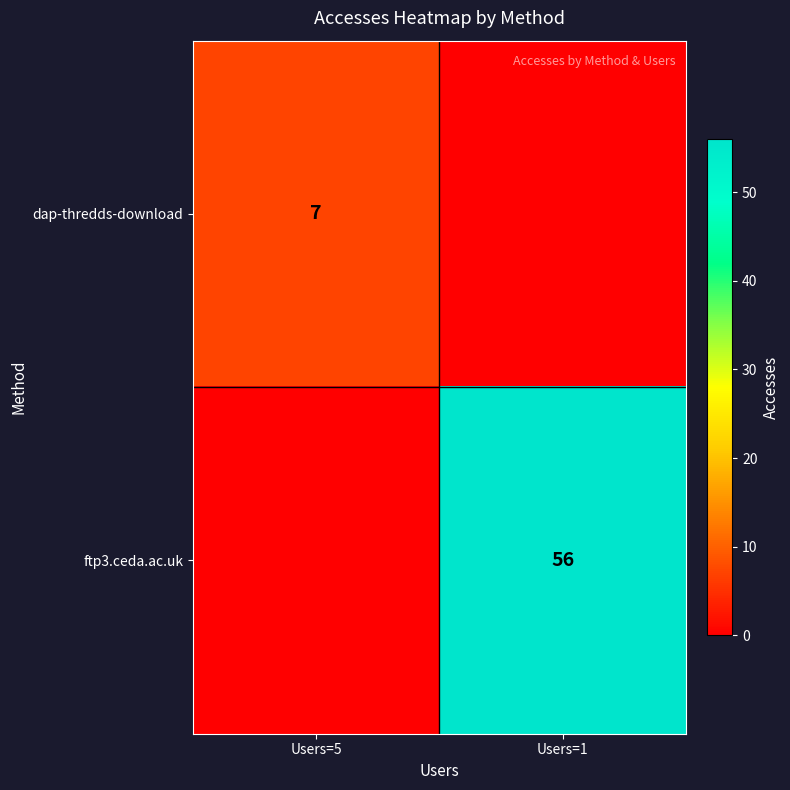

At which category is the sum across all series the highest?

Users=1